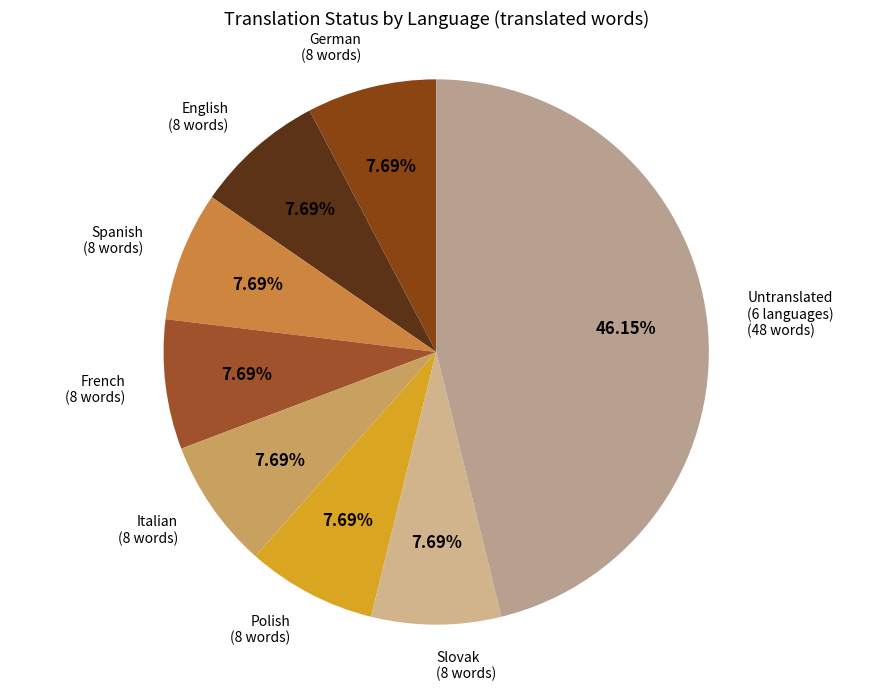

To the nearest percent, what is the difference between the largest and smallest slice percentages?

38%